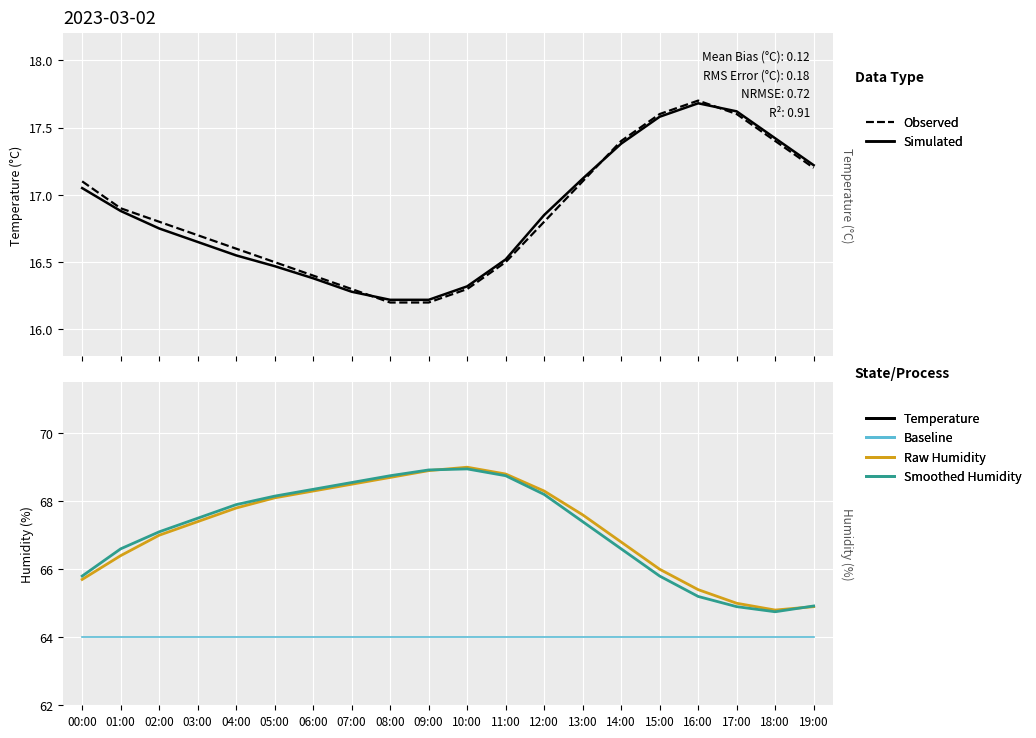

Between 13:00 and 18:00, which series saw the biggest shift?

Raw Humidity